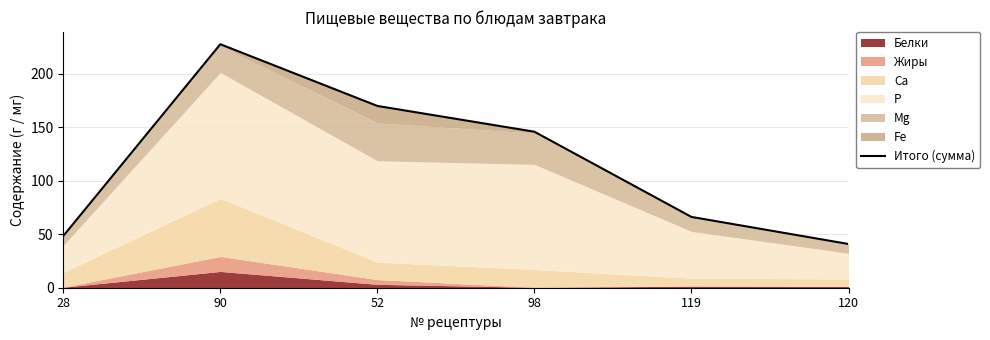

List the labels in order of value, largest first.

90, 52, 98, 119, 28, 120